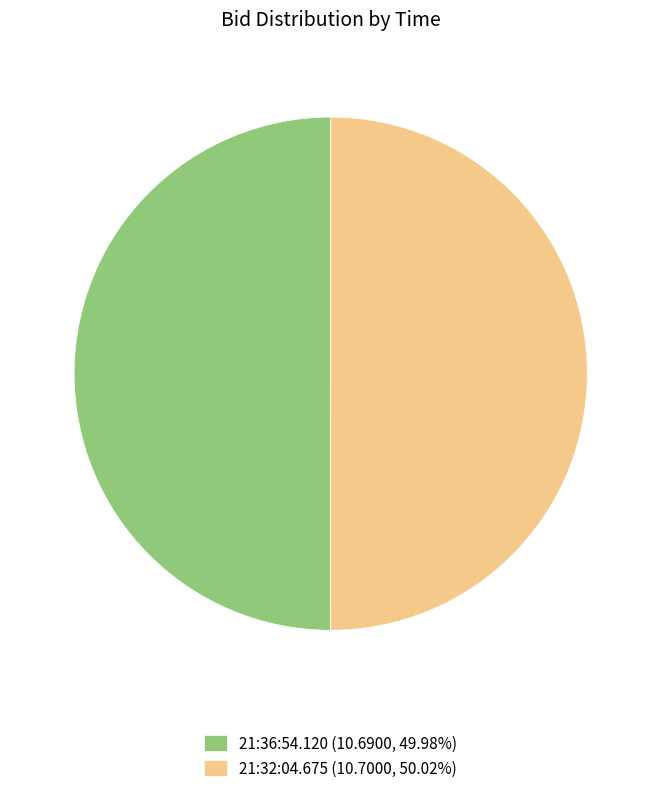

Do 21:36:54.120 and 21:32:04.675 together represent more than half of the pie?

Yes